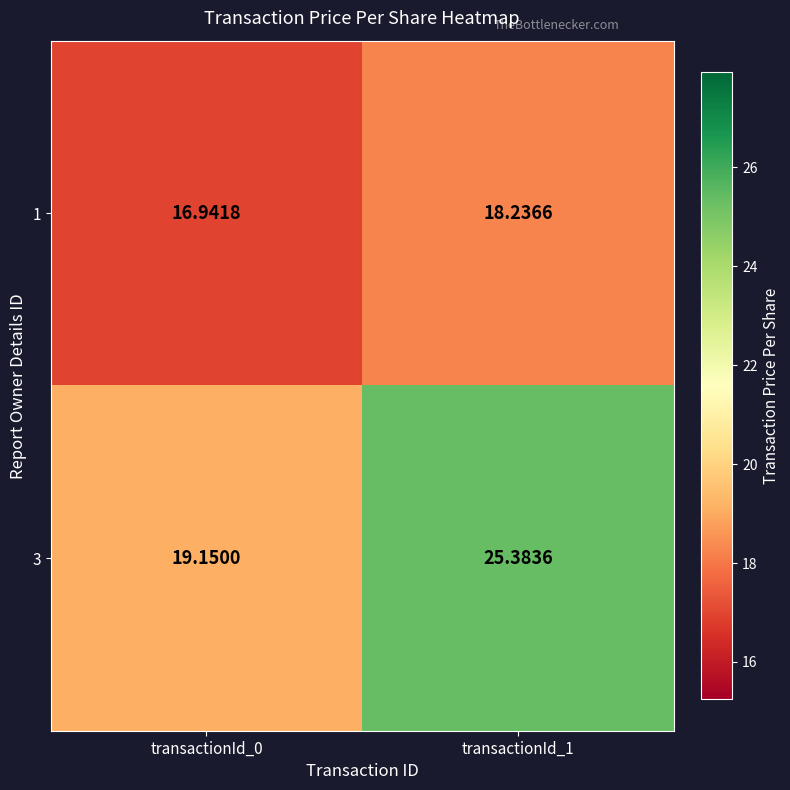

Is the value of 3 at transactionId_1 greater than the value of 1 at transactionId_0?

Yes